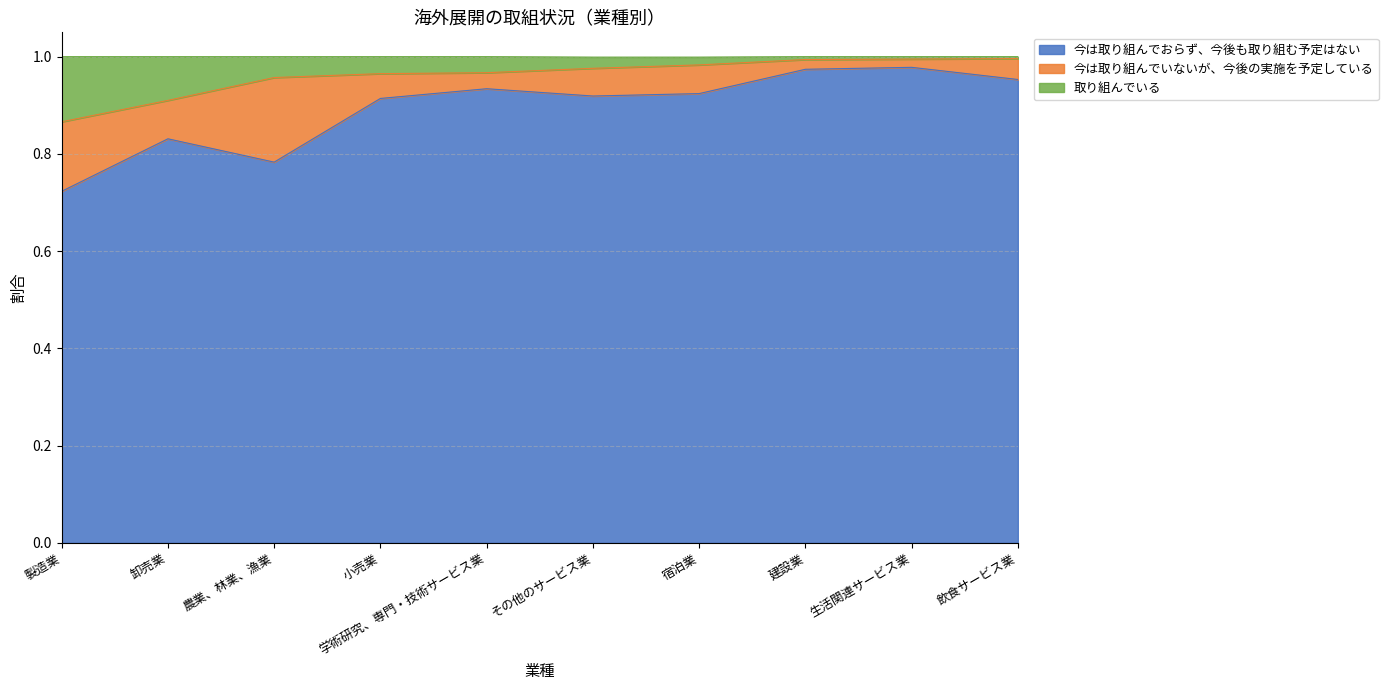

Which category has the highest value across all series?

飲食サービス業